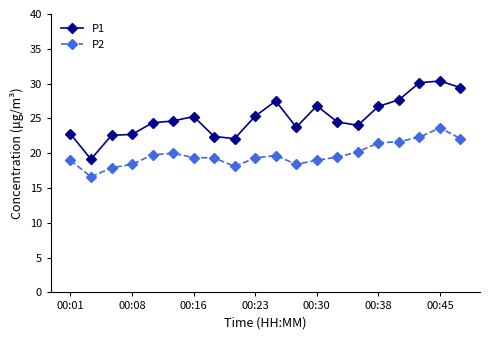

What is the minimum value for P2?

16.6